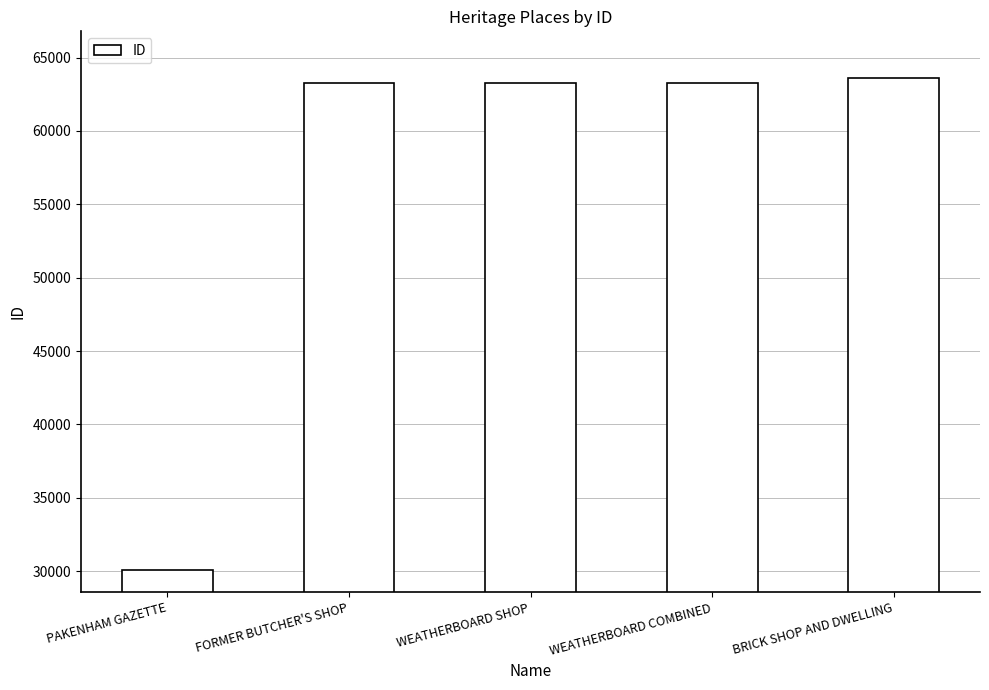

Count the number of data series in this chart.

1